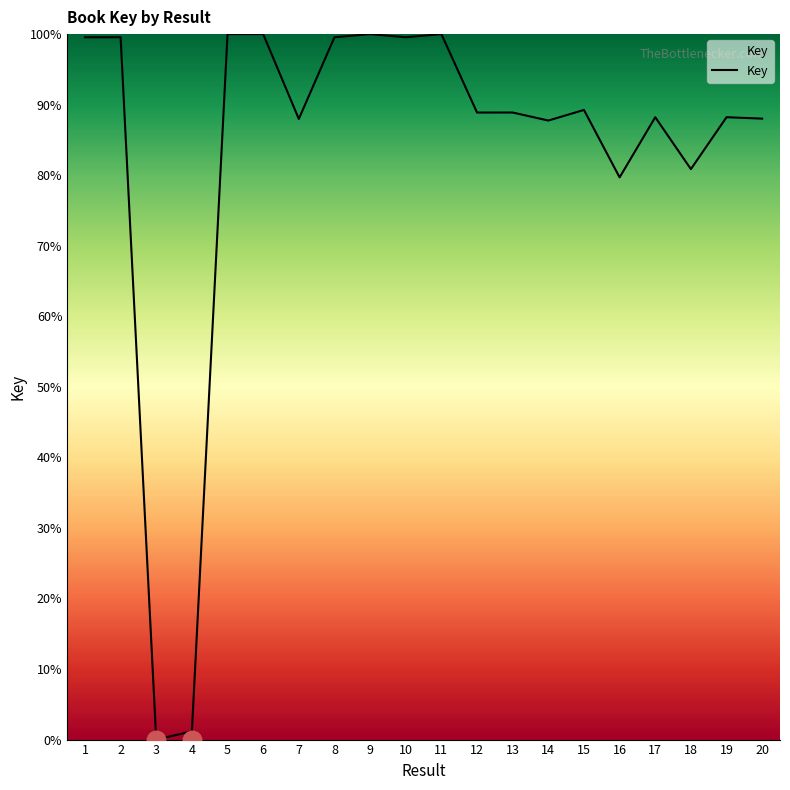

What is the change in value from 4 to 7?

+86.8